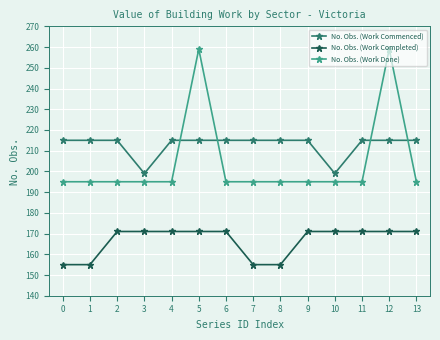

How many lines are shown in the chart?

3